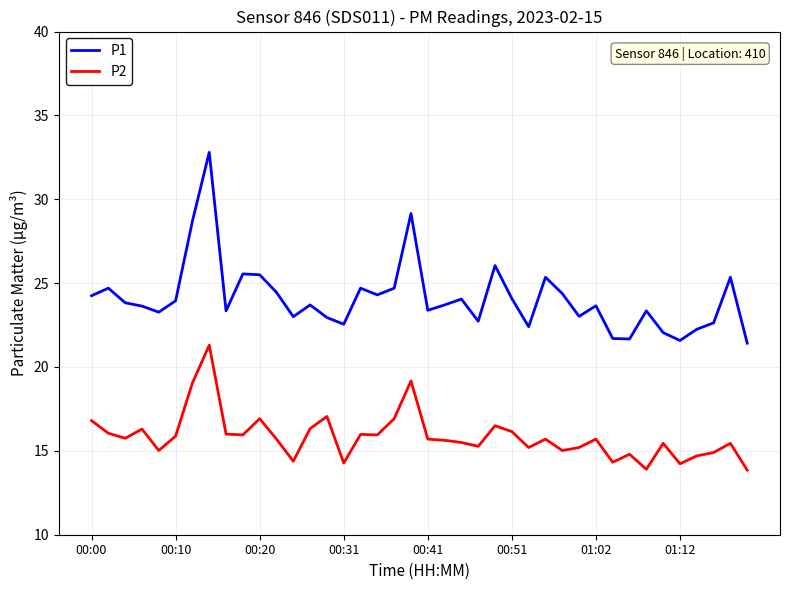

What is the highest value of the P1 series?

32.8